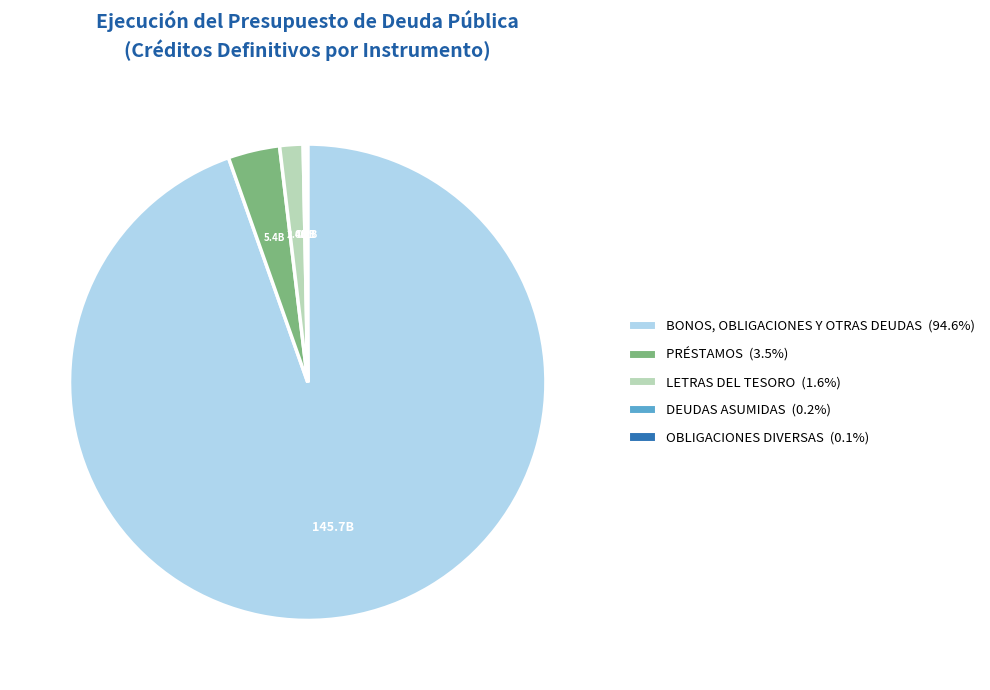

Is the sum of LETRAS DEL TESORO and BONOS, OBLIGACIONES Y OTRAS DEUDAS greater than half?

Yes